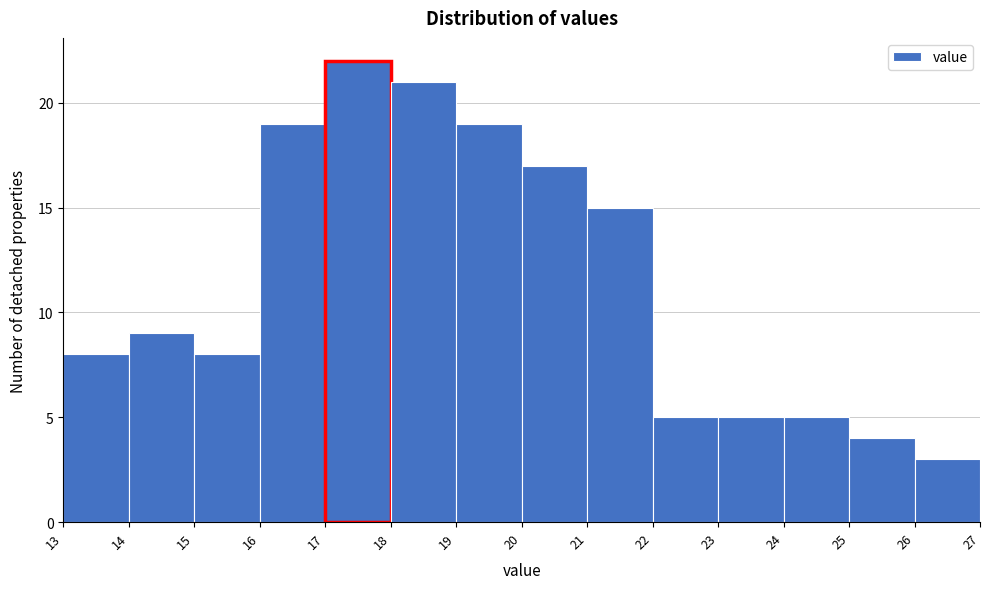

How tall is the bar that spans 22 to 23 on the x-axis? The values are not printed on the chart, so give them approximately, as read against the axis.

5